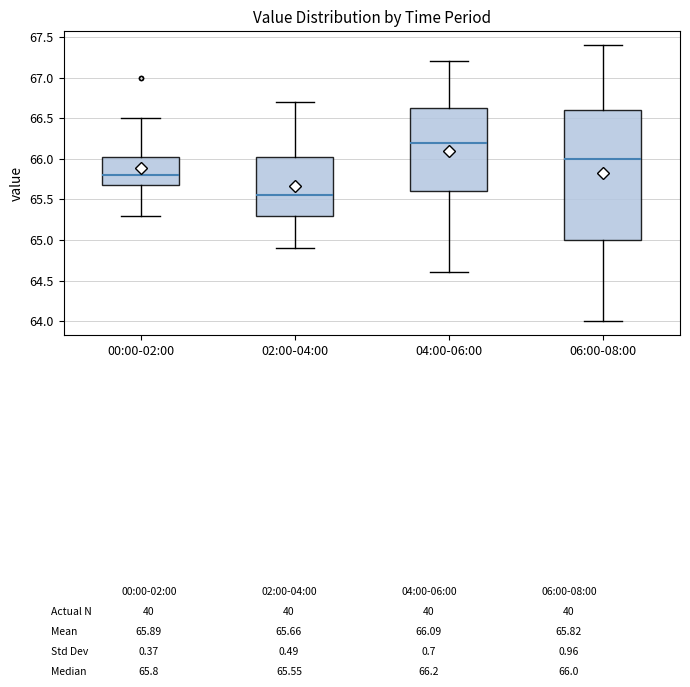

Where does the lower whisker of the box for 00:00-02:00 end on the y-axis? The values are not printed on the chart, so give them approximately, as read against the axis.

65.30